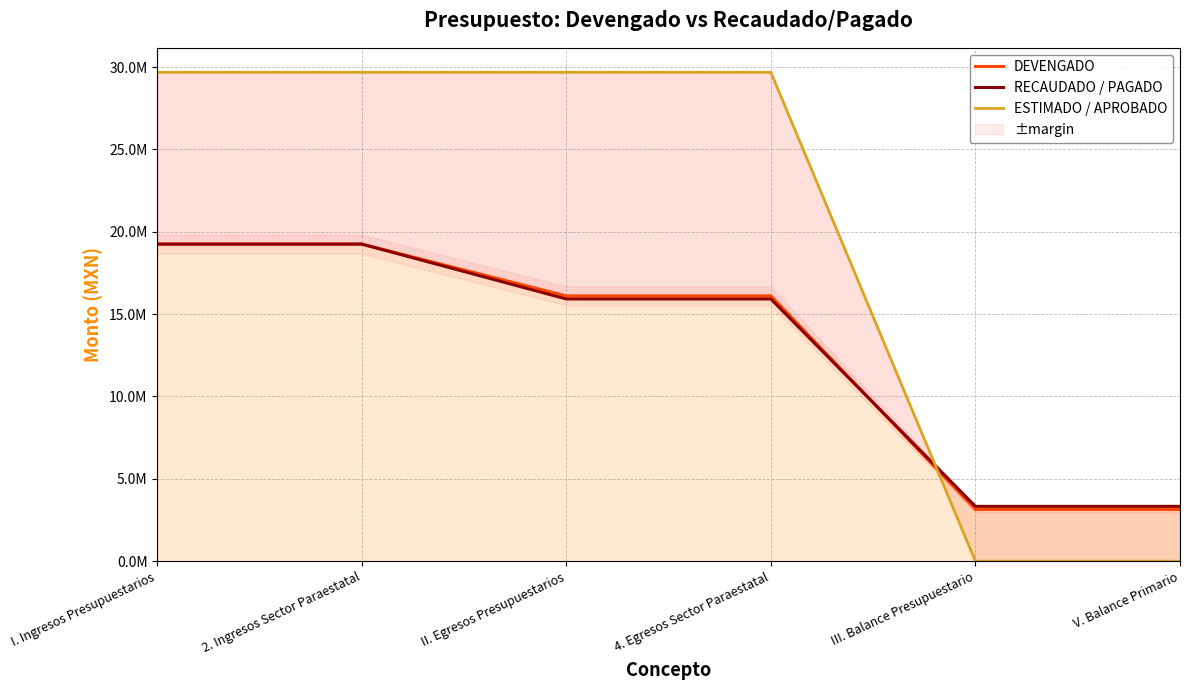

Reading right to left, extract all data points from this chart.

DEVENGADO: 3144144.9	3144144.9	16108602.2	16108602.2	19252747.1	19252747.1
RECAUDADO / PAGADO: 3330208.3	3330208.3	15922538.8	15922538.8	19252747.1	19252747.1
ESTIMADO / APROBADO: 0.0	0.0	29684100.0	29684100.0	29684100.0	29684100.0